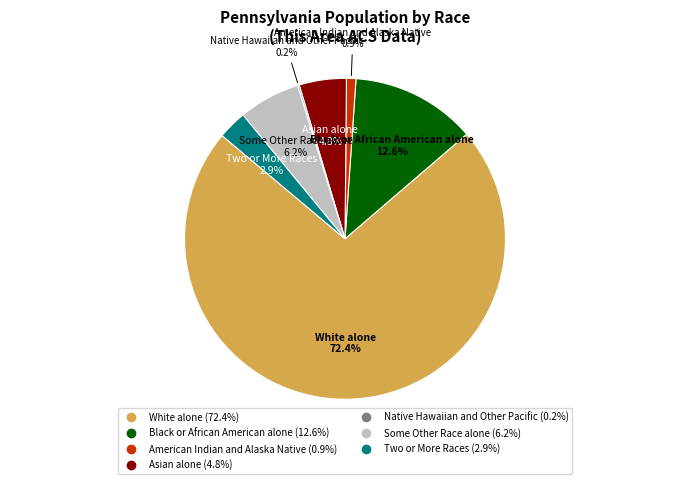

Does Black or African American alone represent more than half of the total?

No